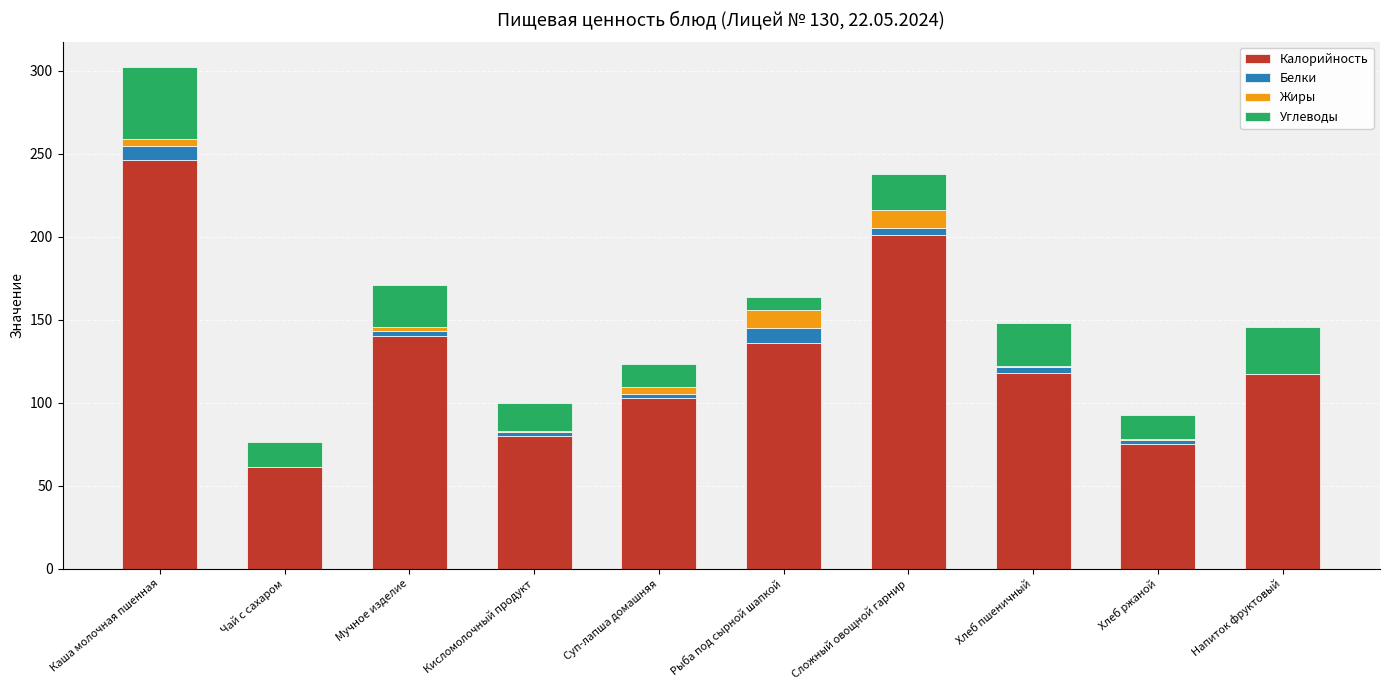

True or false: Калорийность has a value of 207.3 at Напиток фруктовый.

False